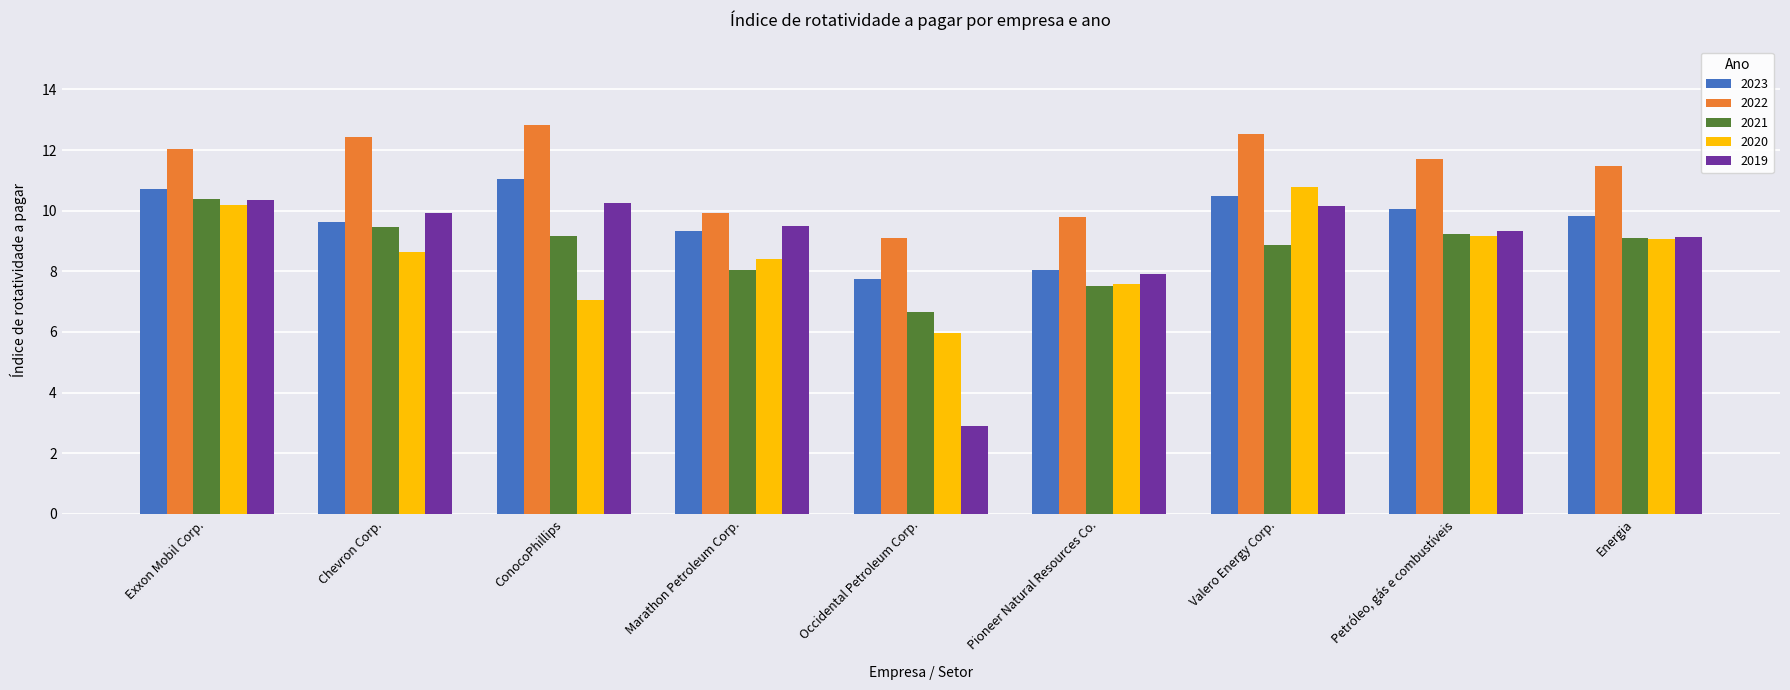

Rank the categories by 2022 value from highest to lowest.

ConocoPhillips, Valero Energy Corp., Chevron Corp., Exxon Mobil Corp., Petróleo, gás e combustíveis, Energia, Marathon Petroleum Corp., Pioneer Natural Resources Co., Occidental Petroleum Corp.